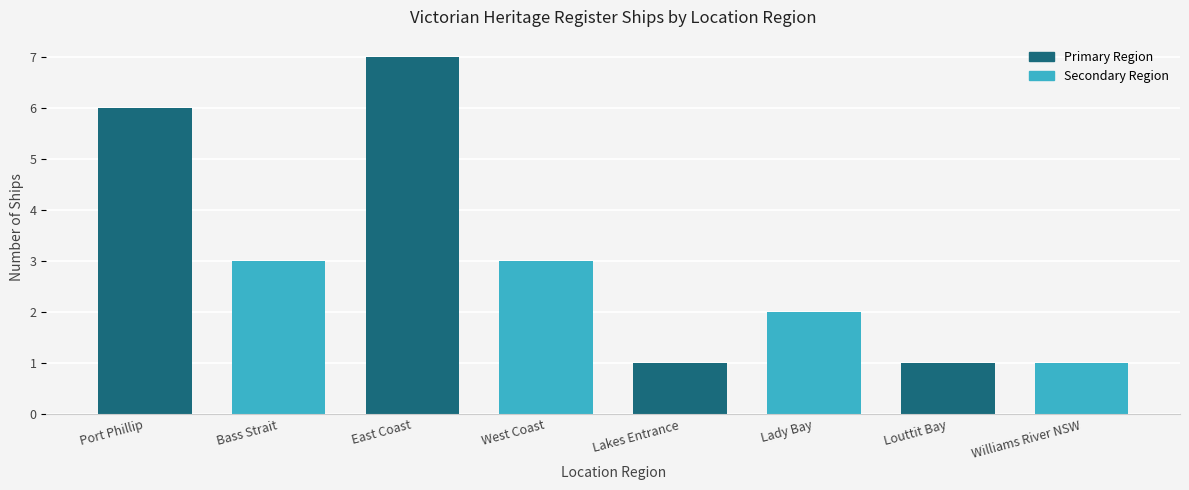

Reading left to right, what are all the values shown in this chart?

Port Phillip=6	Bass Strait=3	East Coast=7	West Coast=3	Lakes Entrance=1	Lady Bay=2	Louttit Bay=1	Williams River NSW=1